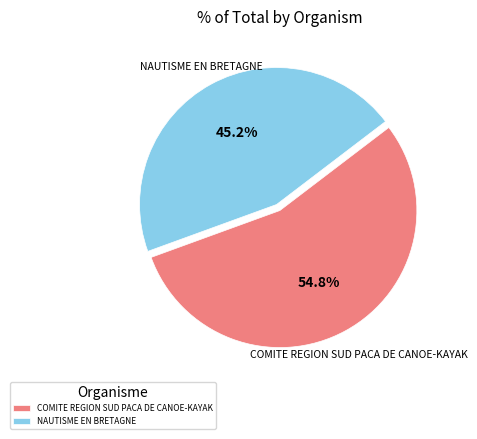

Which category has the biggest portion of the pie?

COMITE REGION SUD PACA DE CANOE-KAYAK